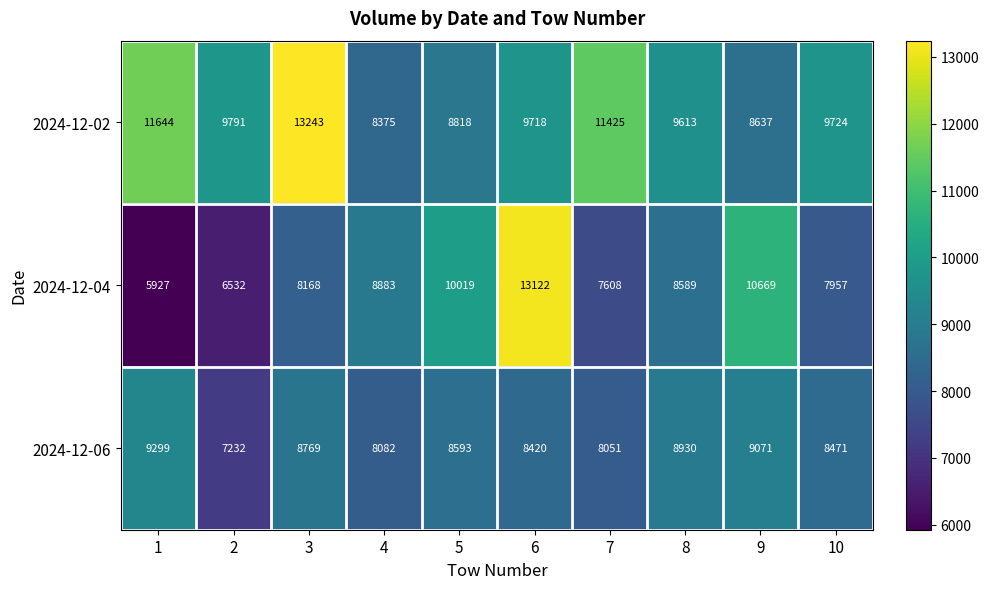

Reading right to left, transcribe all the data shown in this chart.

2024-12-02: 9724	8637	9613	11425	9718	8818	8375	13243	9791	11644
2024-12-04: 7957	10669	8589	7608	13122	10019	8883	8168	6532	5927
2024-12-06: 8471	9071	8930	8051	8420	8593	8082	8769	7232	9299